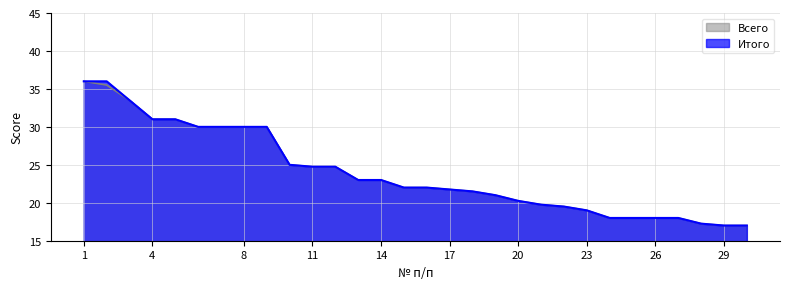

How many lines are shown in the chart?

2